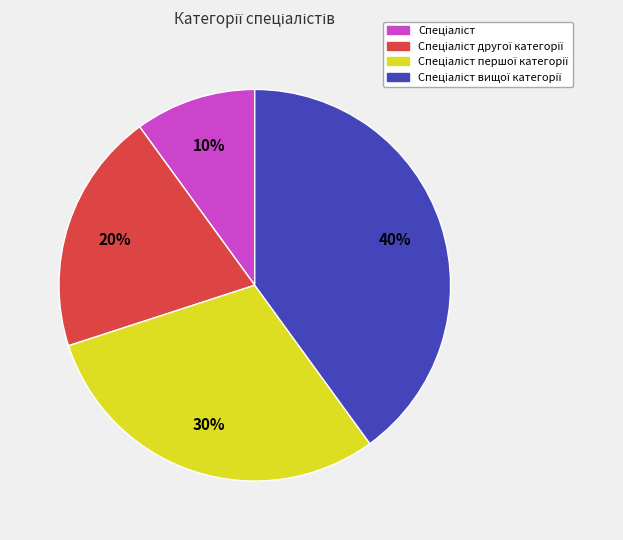

To the nearest percent, what is the difference between the largest and smallest slice percentages?

30%